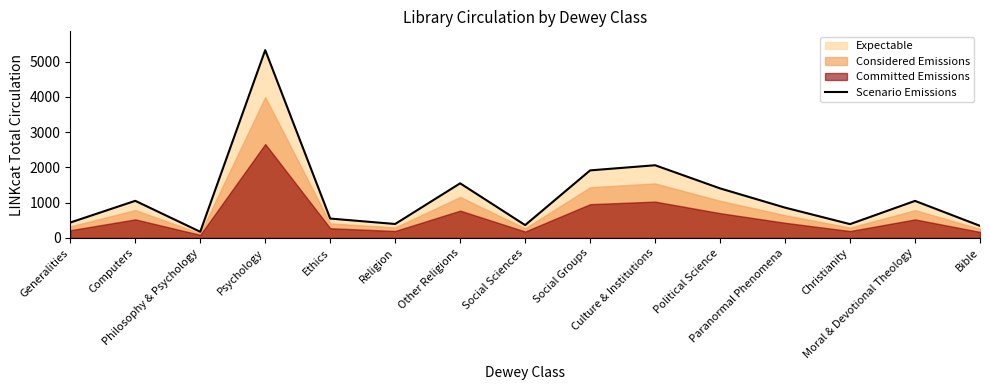

What value does the data have at Bible?

343